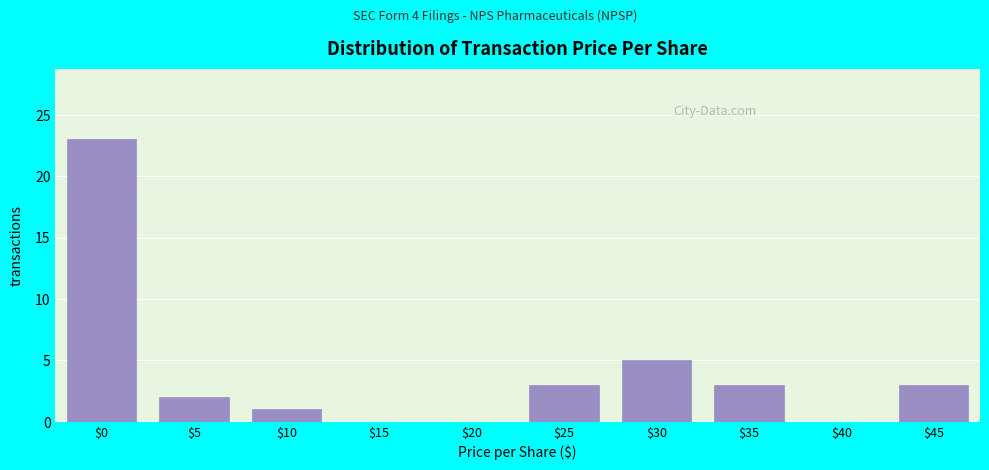

Where is the data nearest to the value 11?

$30